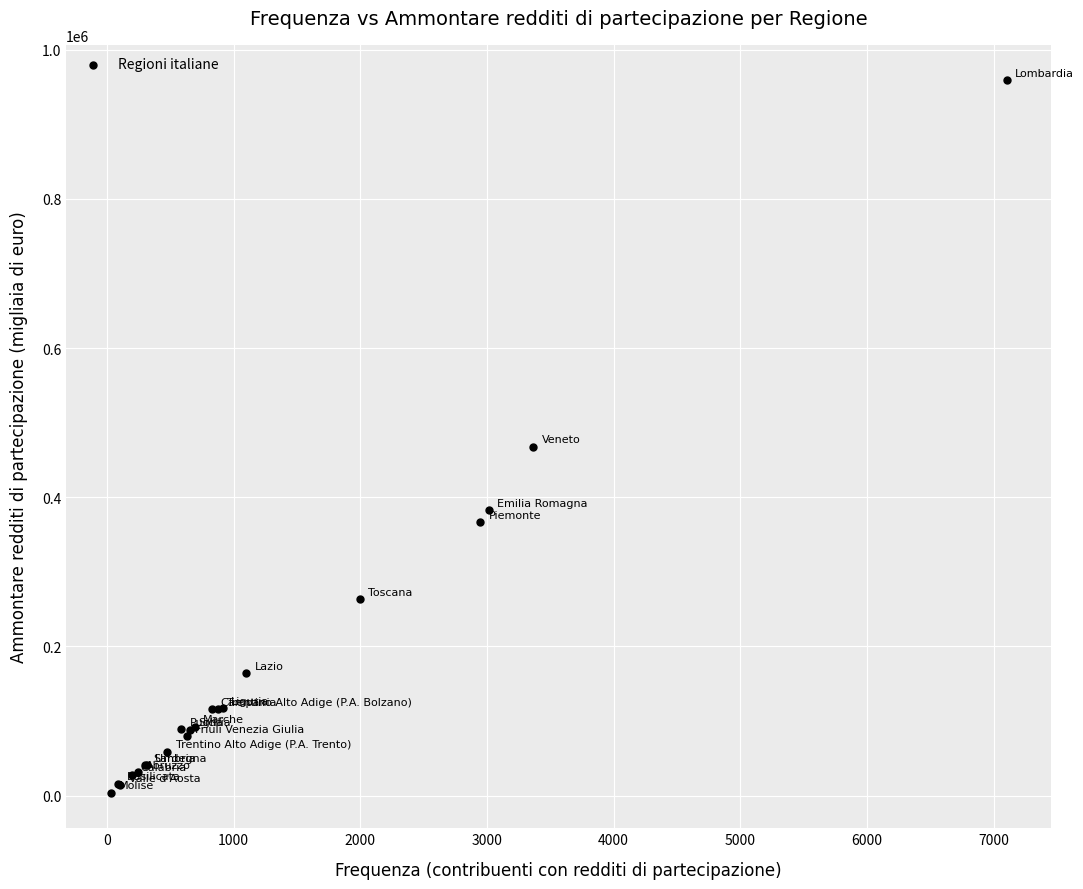

What Y value in the scatter plot is closest to 481410?

467847